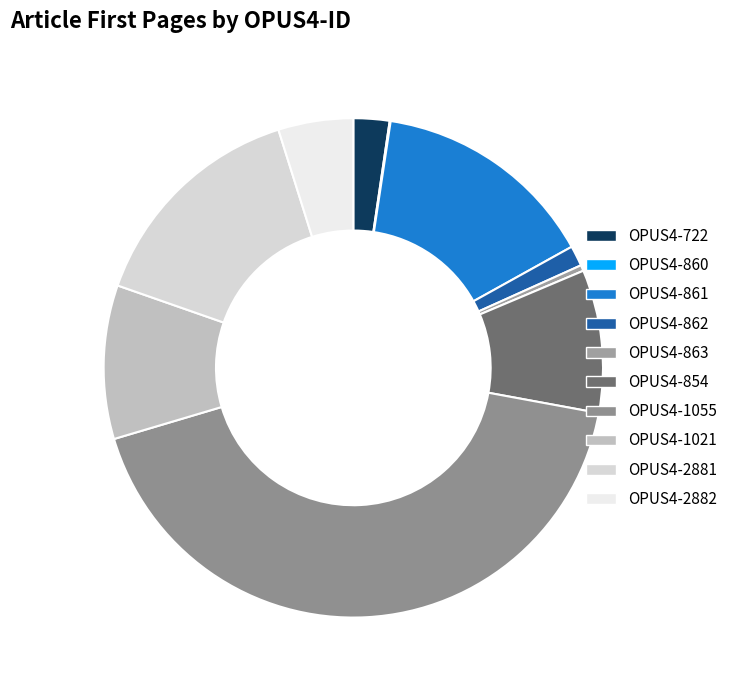

The OPUS4-862 slice represents 15% of the pie. True or false?

False